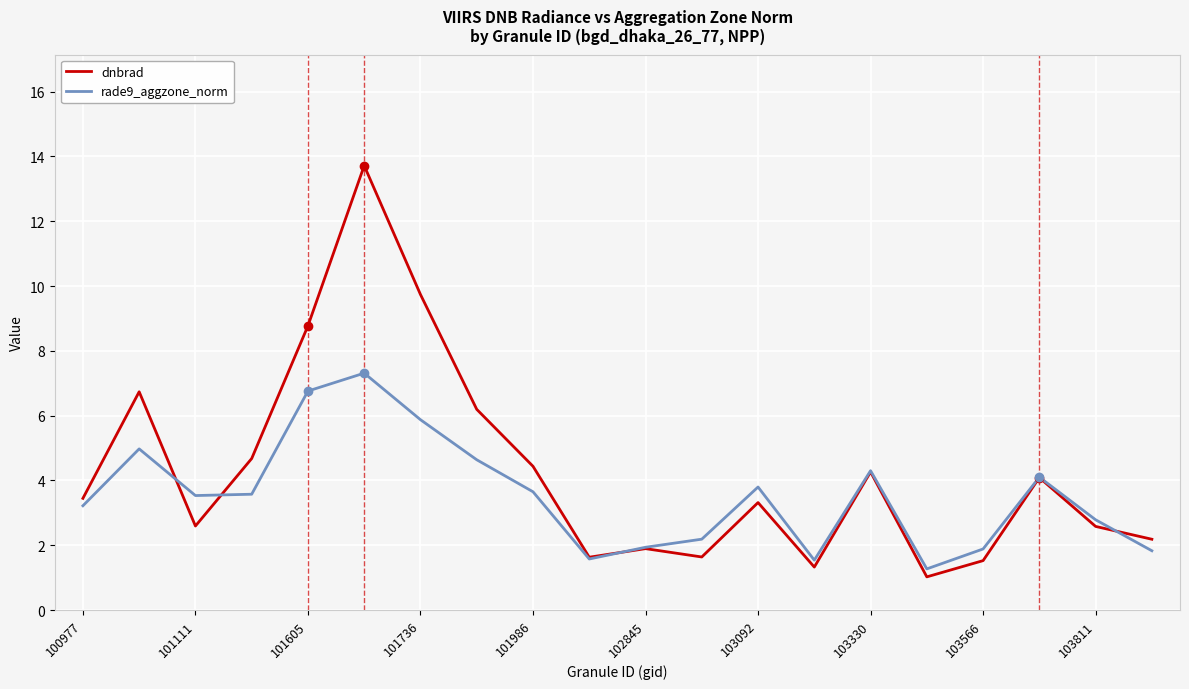

How many lines are shown in the chart?

2